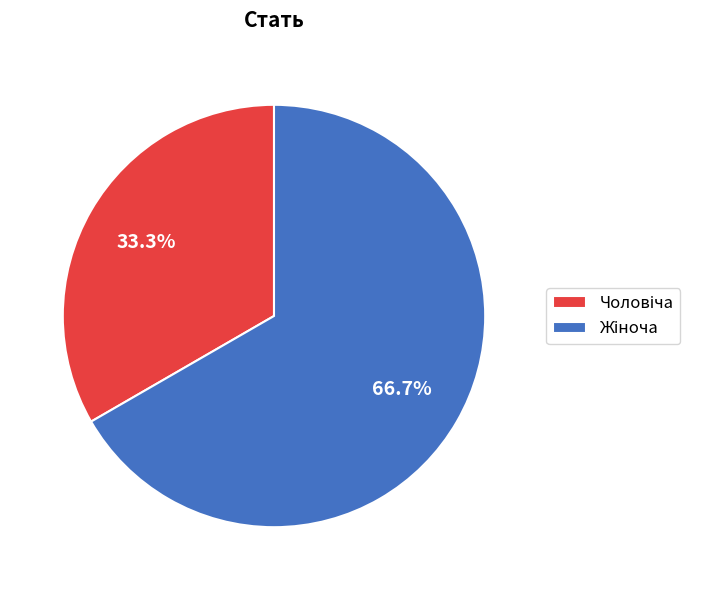

How many segments does this pie chart have?

2